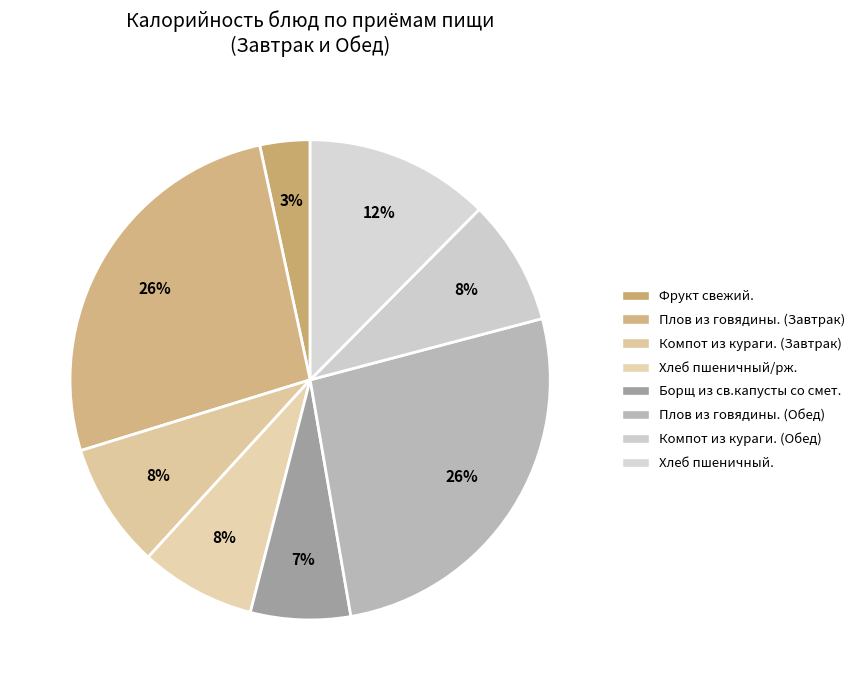

What is the largest slice in the pie chart?

Плов из говядины. (Завтрак)